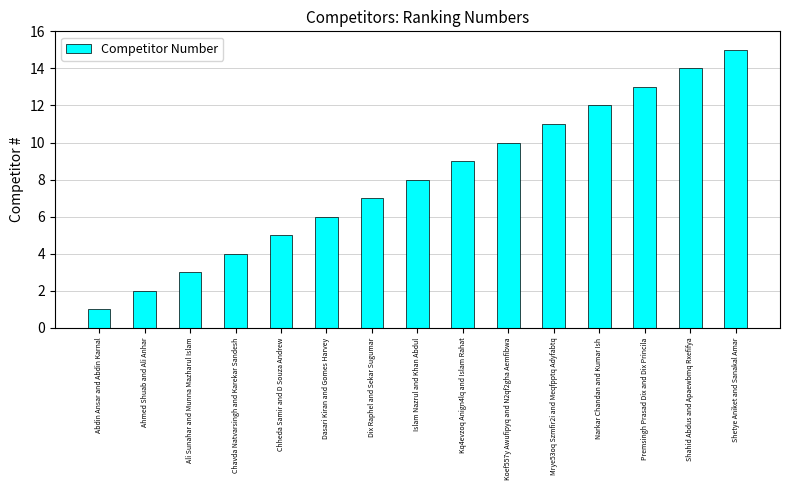

List the labels in order of value, largest first.

Shetye Aniket and Sanakal Amar, Shahid Abdus and Apaewbmq Rxefifya, Premsingh Prasad Dix and Dix Princila, Narkar Chandan and Kumar Ish, Mrye53oq Szmfir2i and Meqfpptq Adyfabtq, Koef557y Awufipyq and N2qf2gha Aemfibwa, Kq4evzoq Anign4lq and Islam Rahat, Islam Nazrul and Khan Abdul, Dix Raphel and Sekar Sugumar, Dasari Kiran and Gomes Harvey, Chheda Samir and D Souza Andrew, Chavda Natvarsingh and Karekar Sandesh, Ali Sunahar and Munna Mazharul Islam, Ahmed Shuab and Ali Anhar, Abdin Ansar and Abdin Karnal